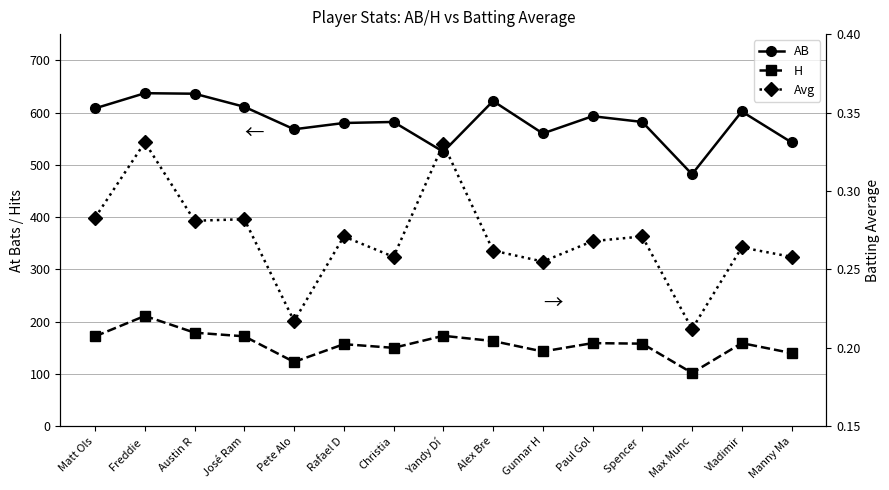

What position from the left is Spencer ?

12